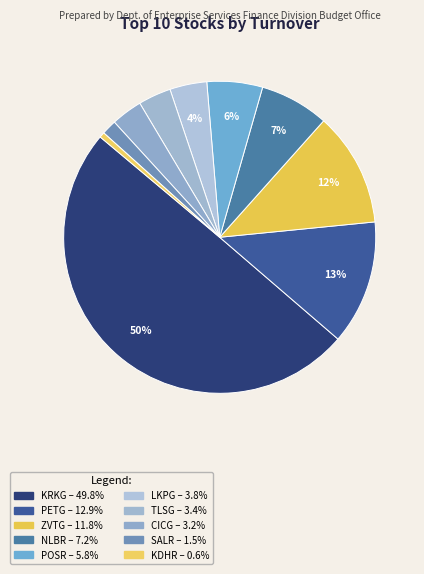

What percentage do ZVTG and NLBR together represent?

19.0%